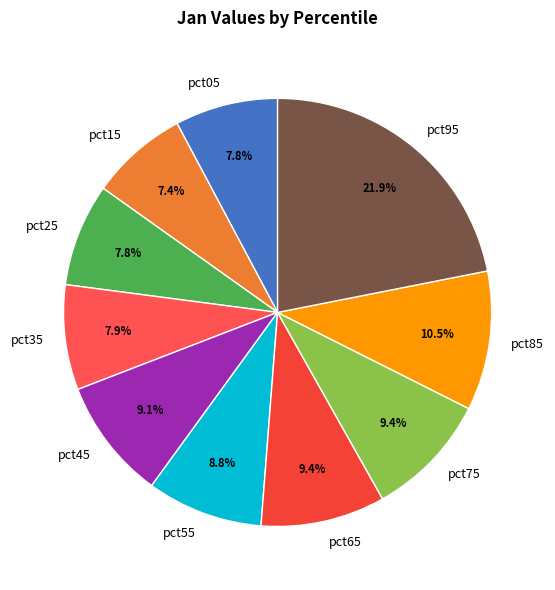

Is there any slice that represents more than half of the pie?

No